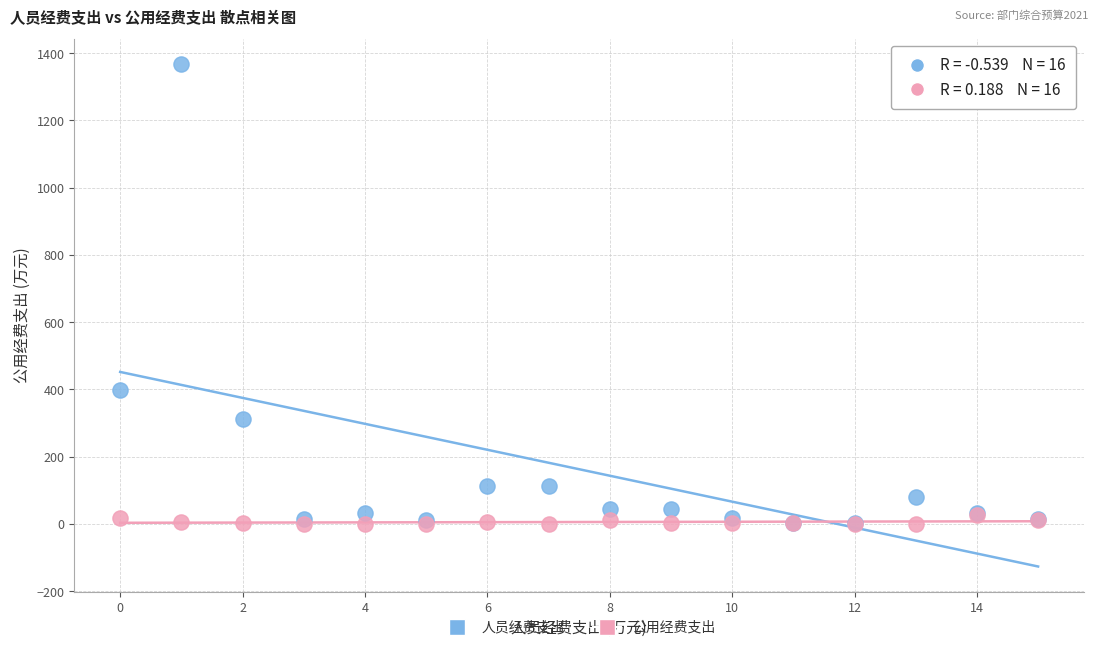

In the 人员经费支出 series, what Y value is closest to 685?

397.2